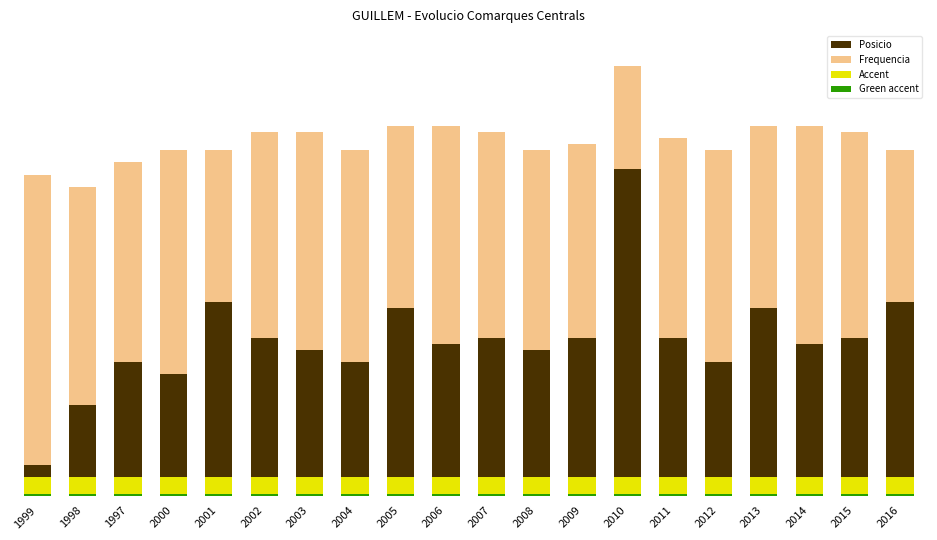

What is the difference between the highest and lowest values at 2006?

35.7